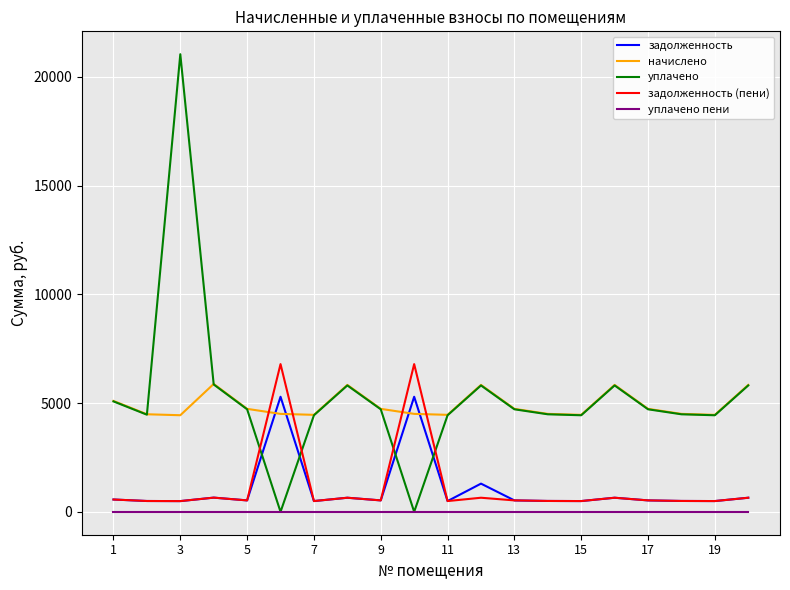

Which series has the widest spread of values?

уплачено